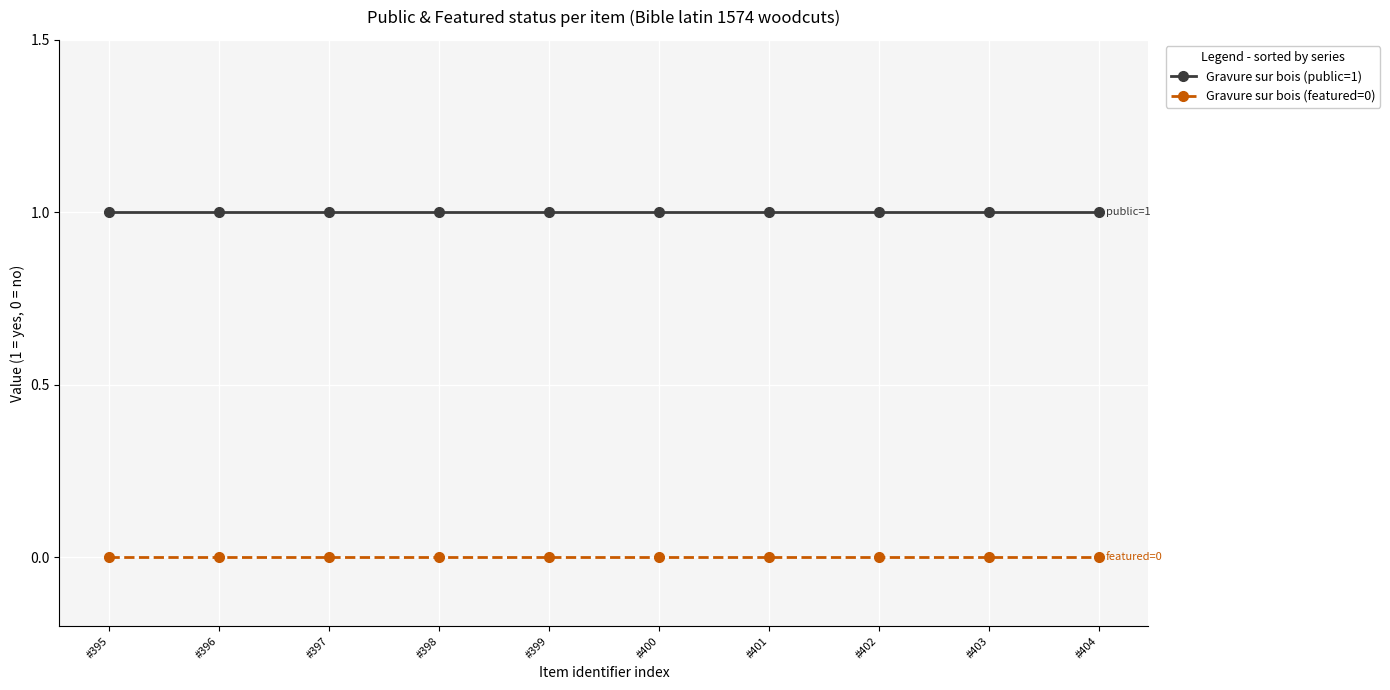

Is the value of Gravure sur bois (featured=0) at #401 greater than the value of Gravure sur bois (public=1) at #400?

No